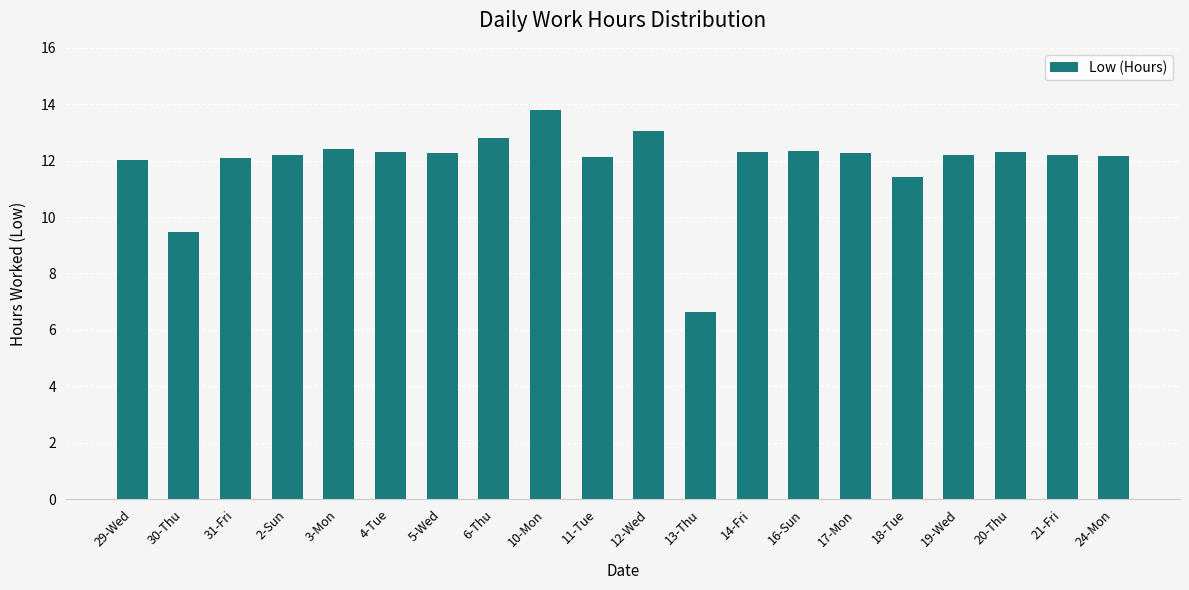

The chart shows a value of 12.1 at 31-Fri. True or false?

True